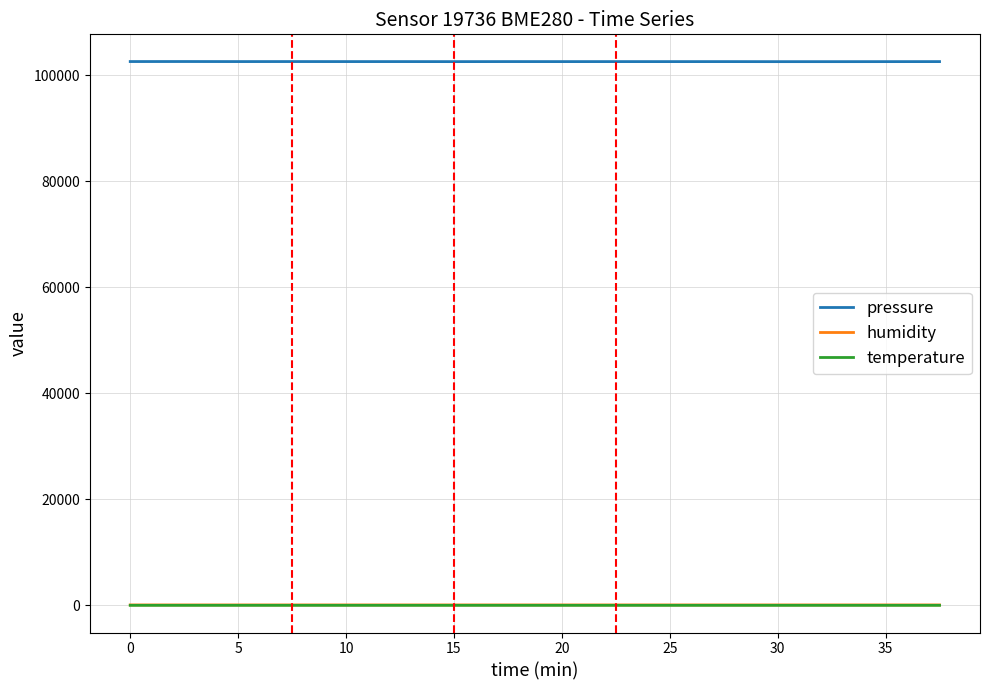

Which series has the widest spread of values?

pressure